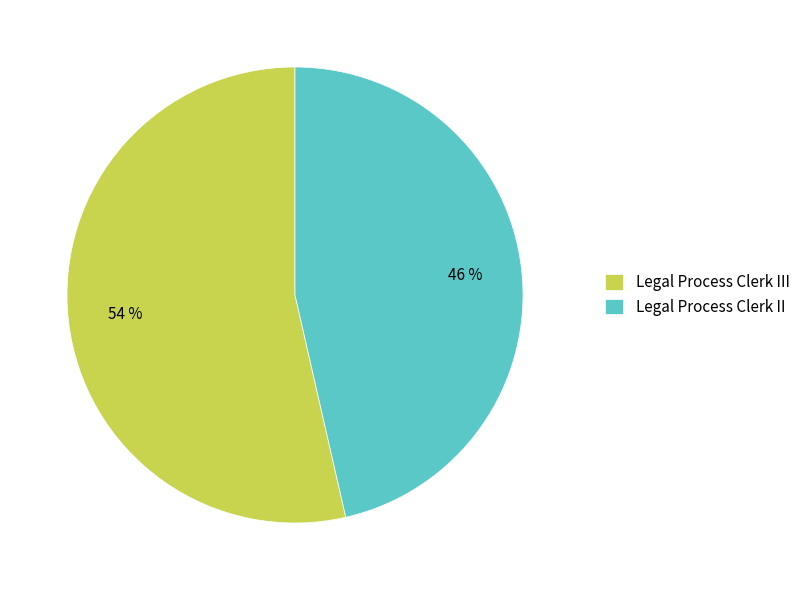

The Legal Process Clerk III slice represents 54% of the pie. True or false?

True